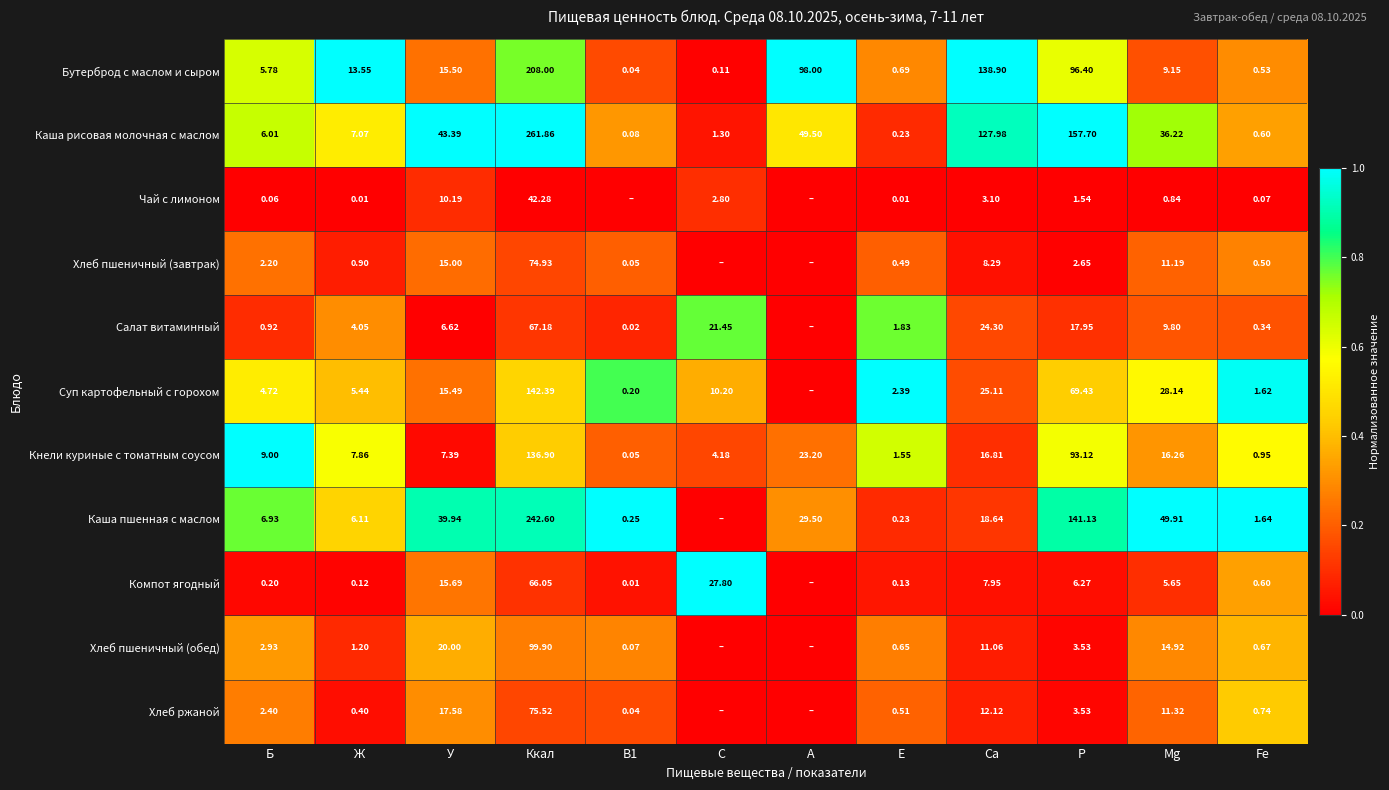

Between Б and У, which series saw the biggest shift?

Каша рисовая молочная с маслом